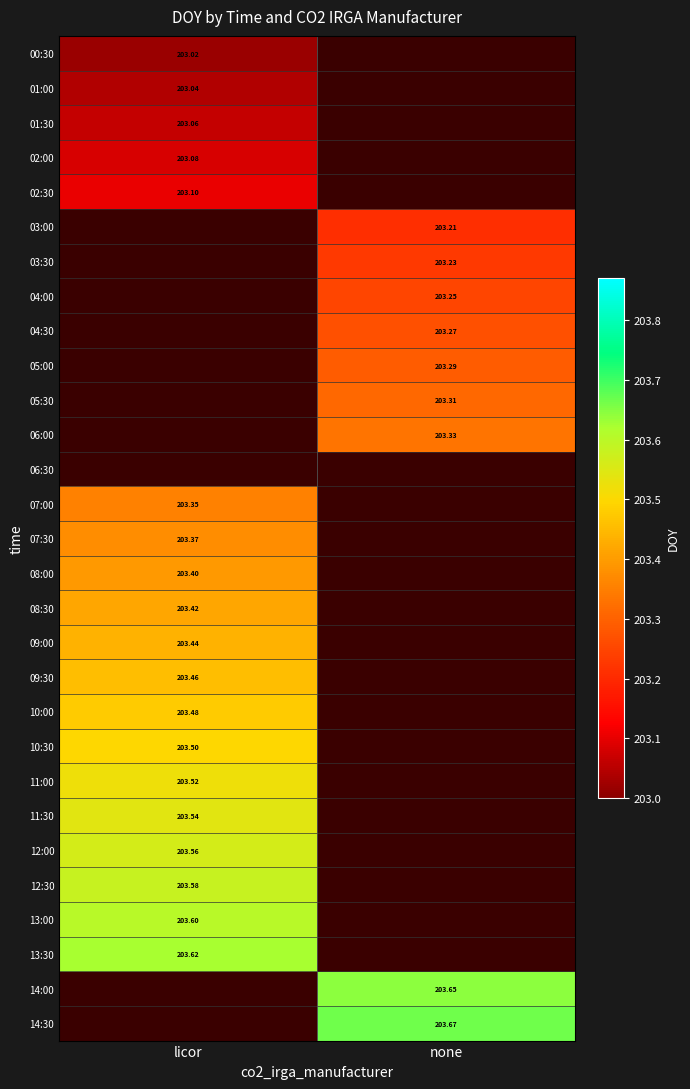

Is the value of 10:00 at licor greater than the value of 09:30 at licor?

Yes